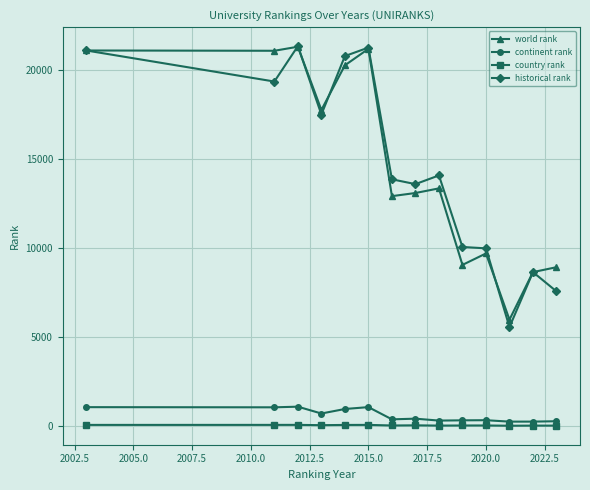

What is the difference between the second highest and second lowest values in the world rank series?

12542